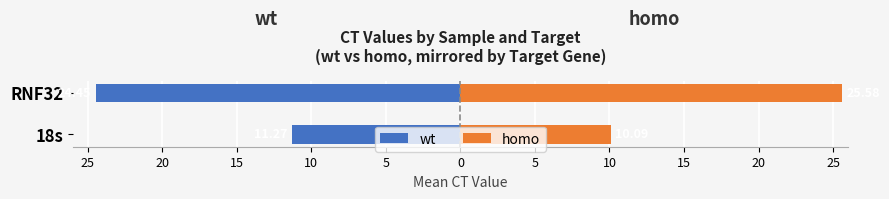

Reading right to left, list all the values displayed in this chart.

wt: -24.4	-11.3
homo: 25.6	10.1